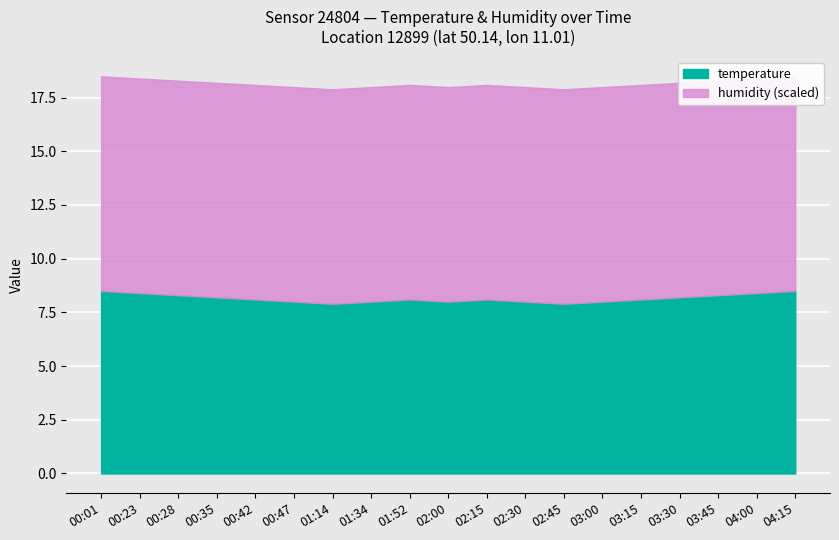

At 01:34, list the series in order from smallest to largest.

temperature, humidity